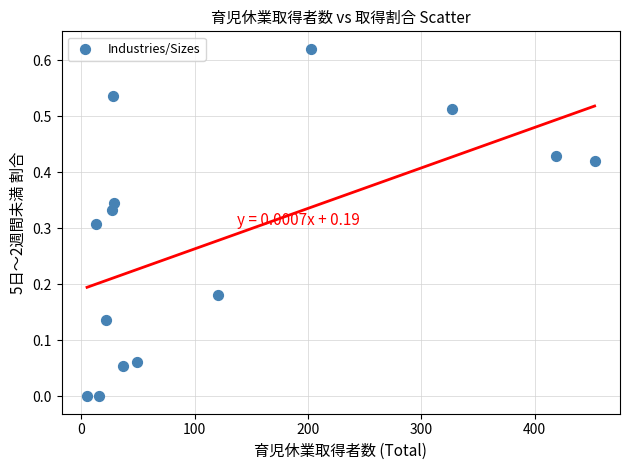

What is the range of X values (max minus min)?

448.0